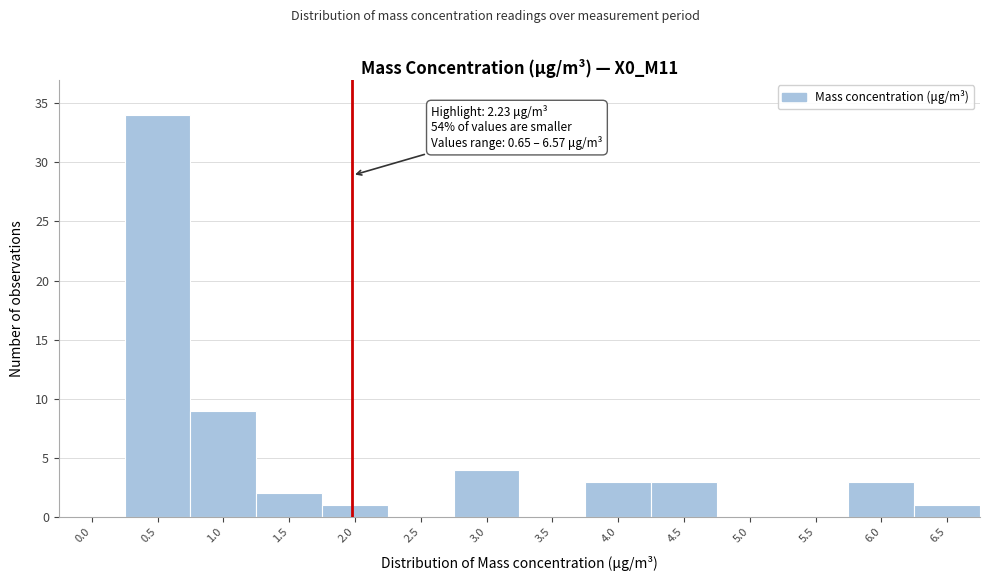

Reading left to right, list all the values displayed in this chart.

0.0=0	0.5=34	1.0=9	1.5=2	2.0=1	2.5=0	3.0=4	3.5=0	4.0=3	4.5=3	5.0=0	5.5=0	6.0=3	6.5=1